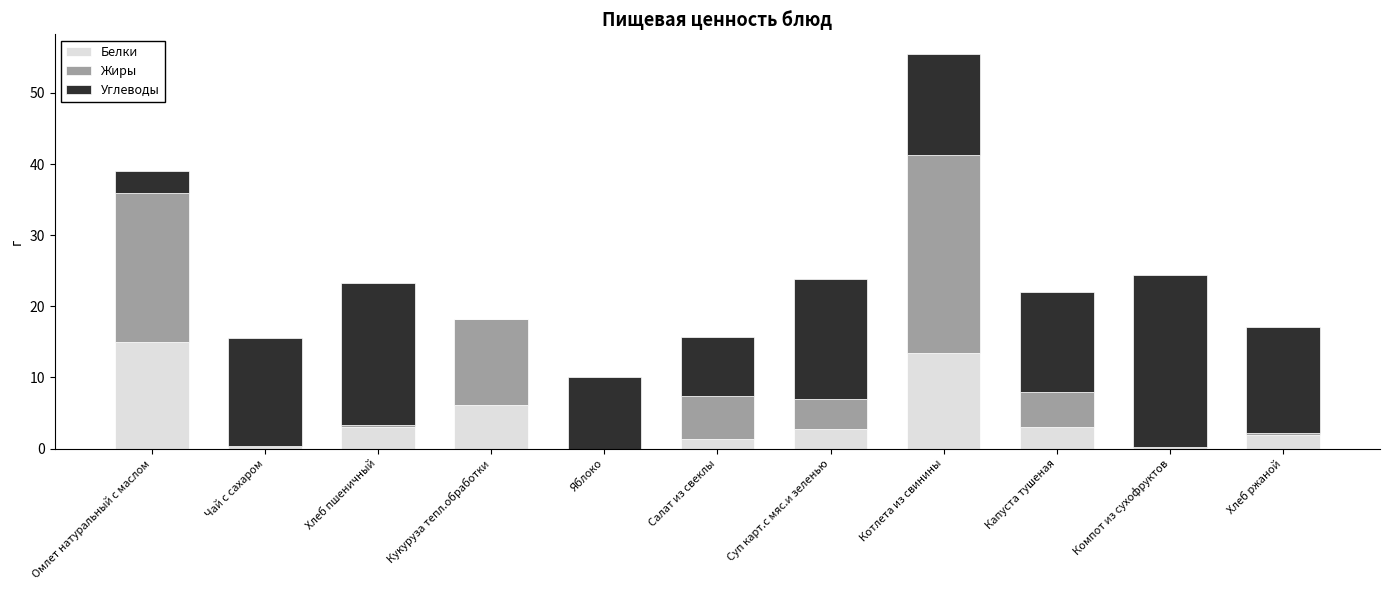

How many data points does each series have?

11